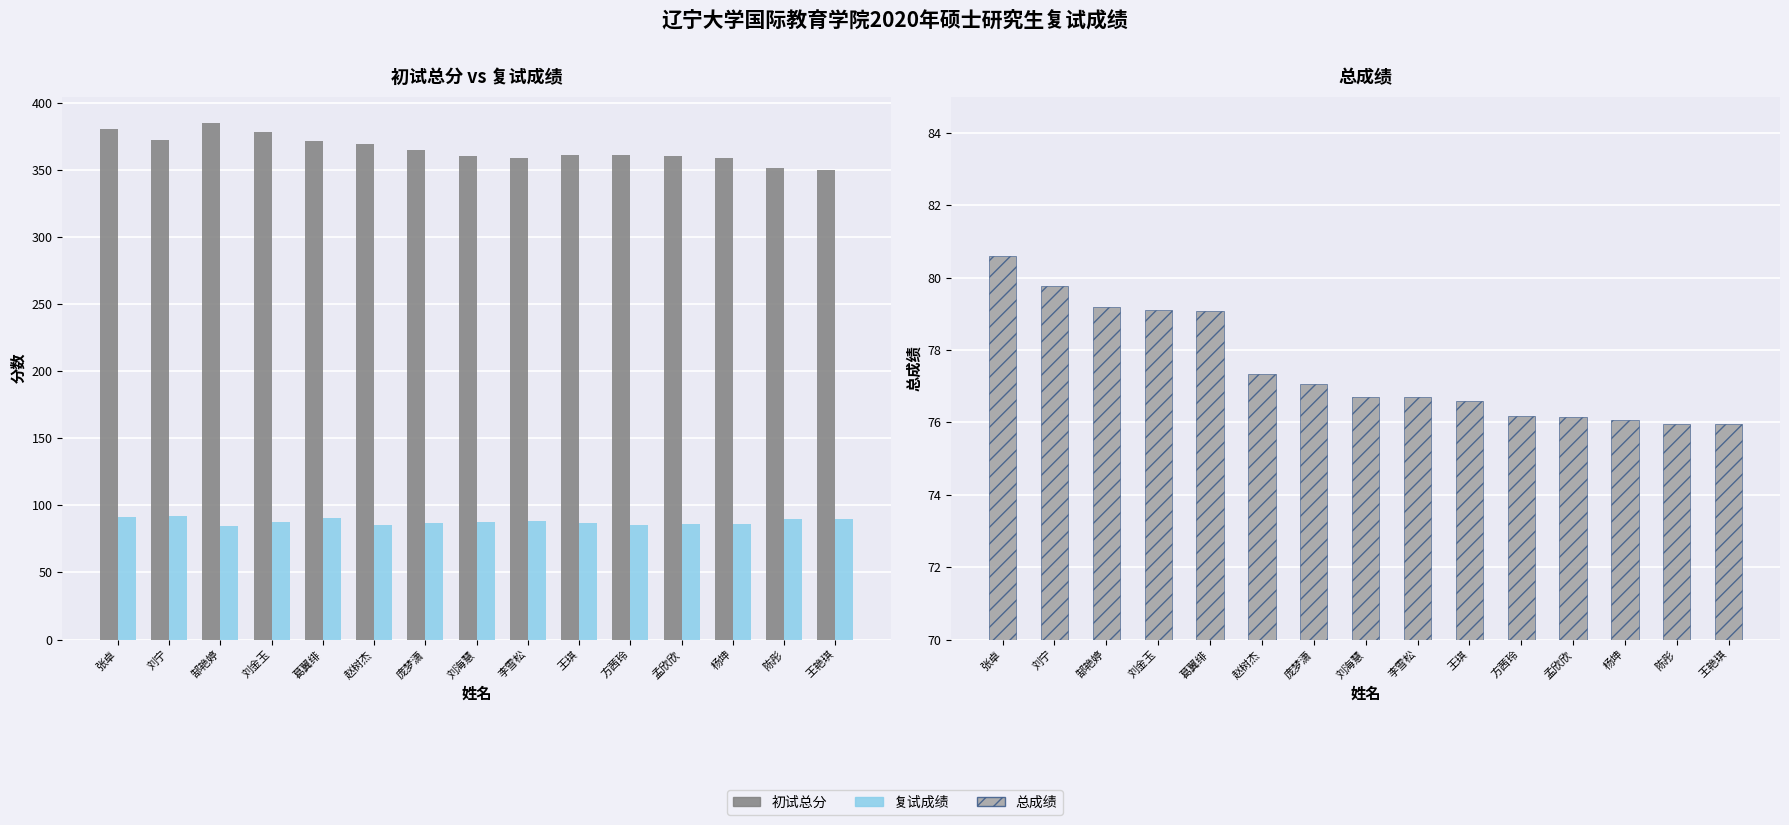

Which series has the largest total across all categories?

初试总分